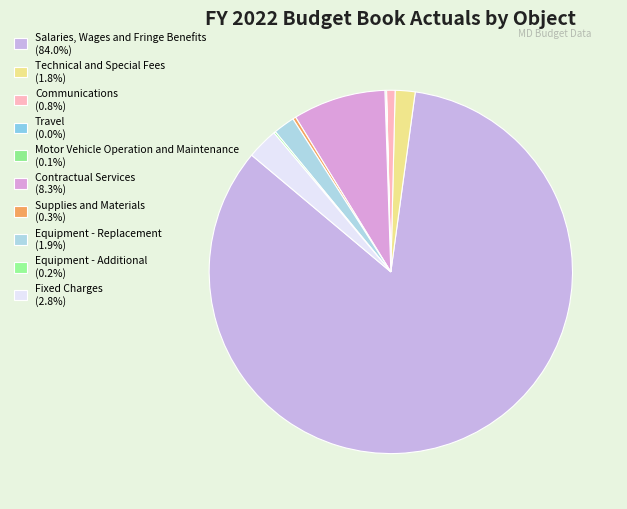

What percentage is NOT represented by Contractual Services?

91.7%